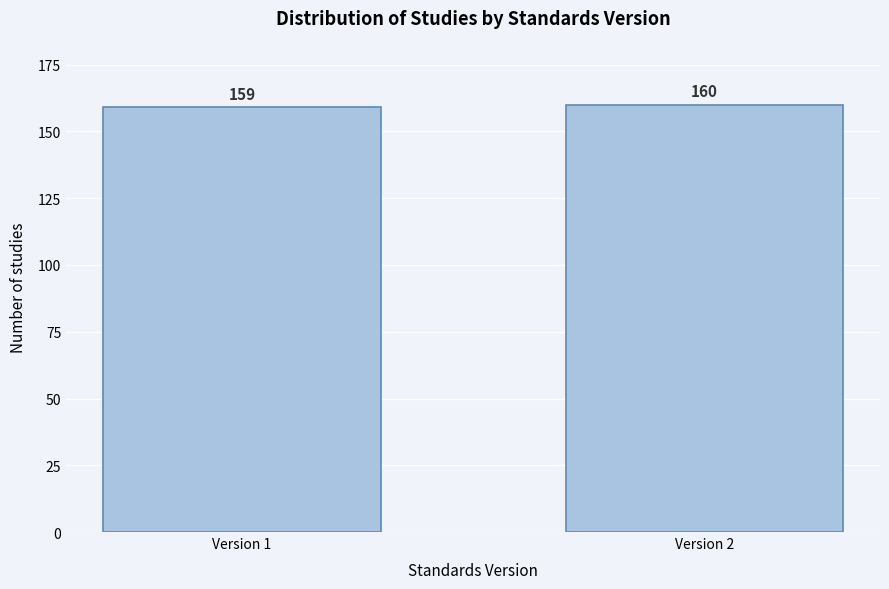

Reading left to right, transcribe all the data shown in this chart.

159	160